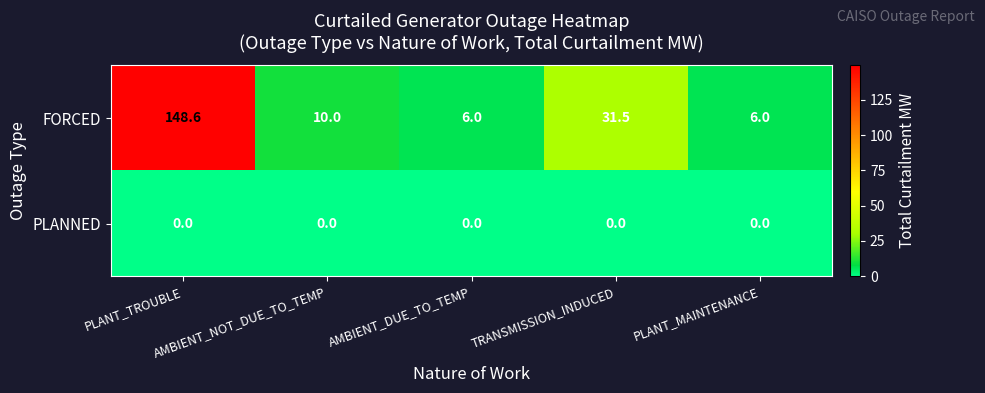

Rank the series by their maximum value, from lowest to highest.

PLANNED, FORCED